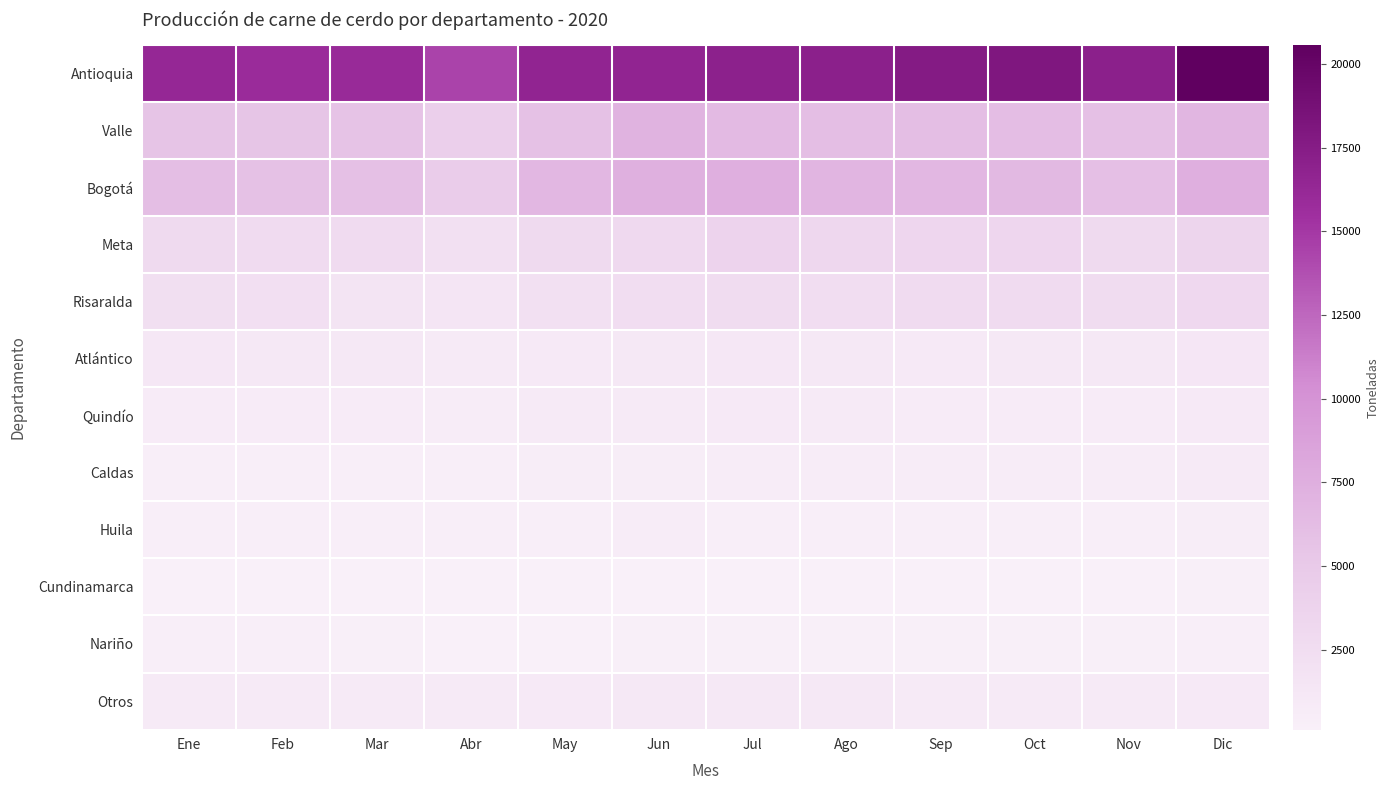

Count the number of data series in this chart.

12